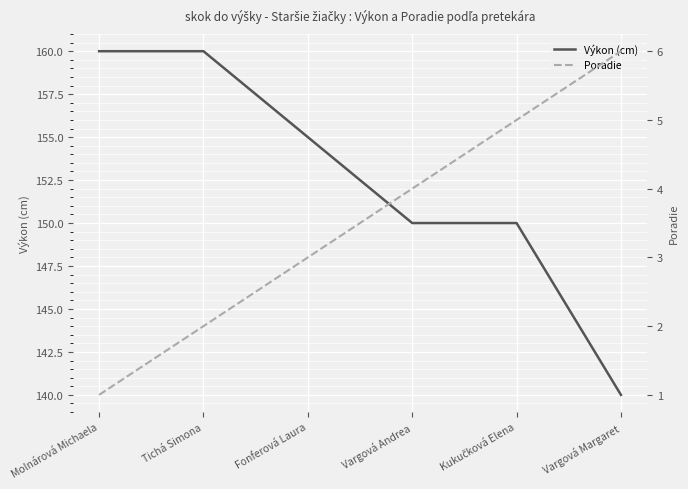

The value of Poradie at Vargová Andrea is 7. True or false?

False